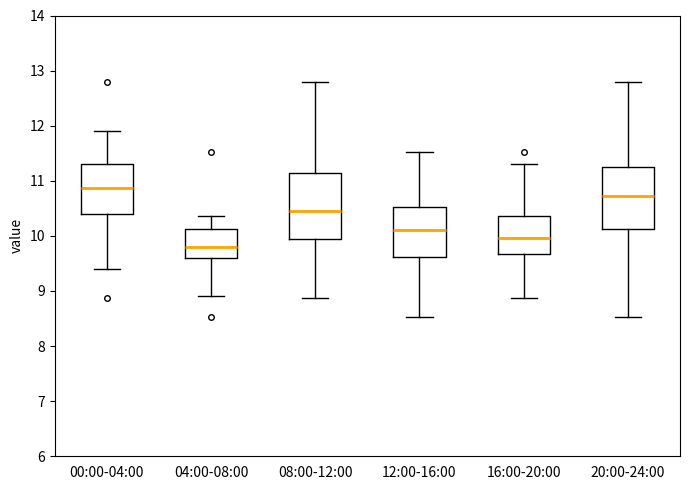

Reading left to right, read every box against the y-axis: the position of its median line, the range the box covers, and the ends of its whiskers. The values are not printed on the chart, so give them approximately, as read against the axis.

00:00-04:00: median 10.9, box 10.4 to 11.3, whiskers 9.4 to 11.9
04:00-08:00: median 9.8, box 9.6 to 10.1, whiskers 8.9 to 10.4
08:00-12:00: median 10.5, box 9.9 to 11.1, whiskers 8.9 to 12.8
12:00-16:00: median 10.1, box 9.6 to 10.5, whiskers 8.5 to 11.5
16:00-20:00: median 10.0, box 9.7 to 10.4, whiskers 8.9 to 11.3
20:00-24:00: median 10.7, box 10.1 to 11.2, whiskers 8.5 to 12.8